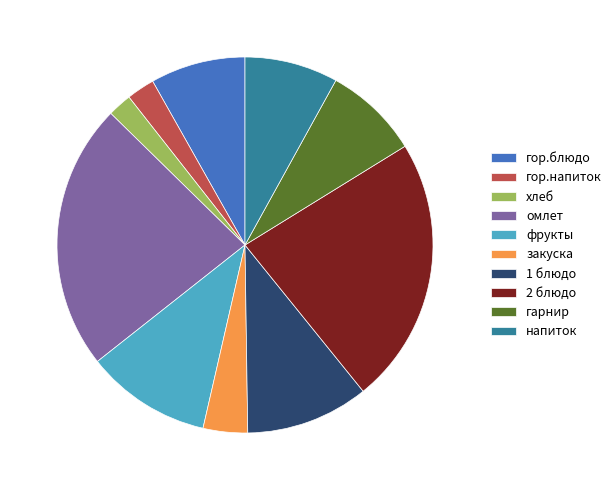

Is it true that омлет is 23% of the pie?

True